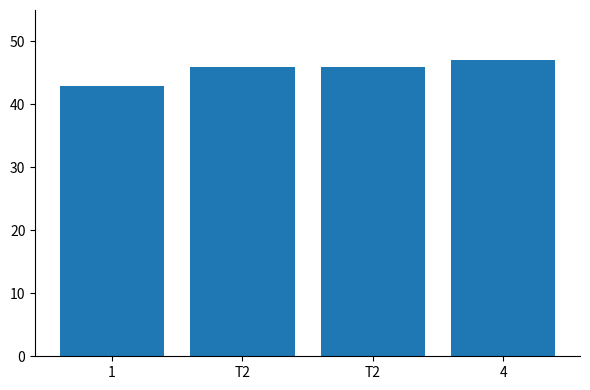

Reading right to left, transcribe all the data shown in this chart.

47	46	46	43